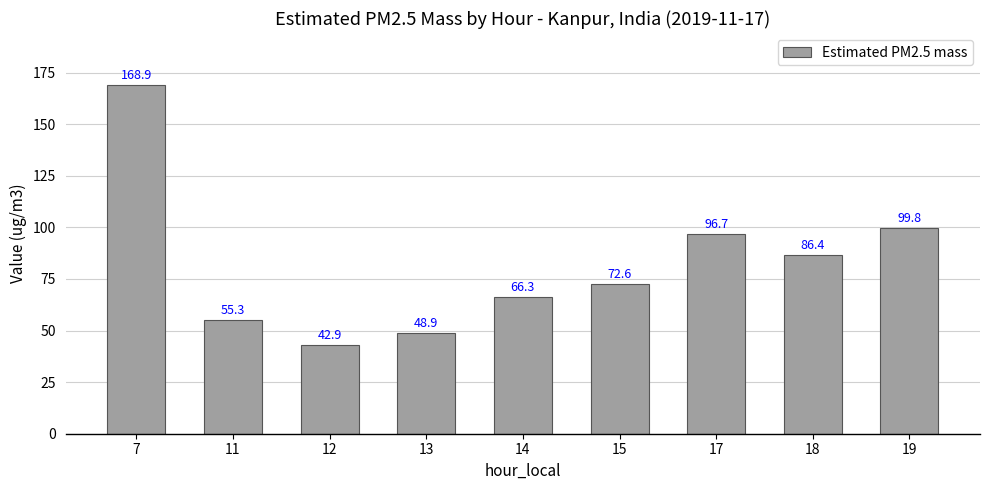

Which category has the lowest value across all series?

12